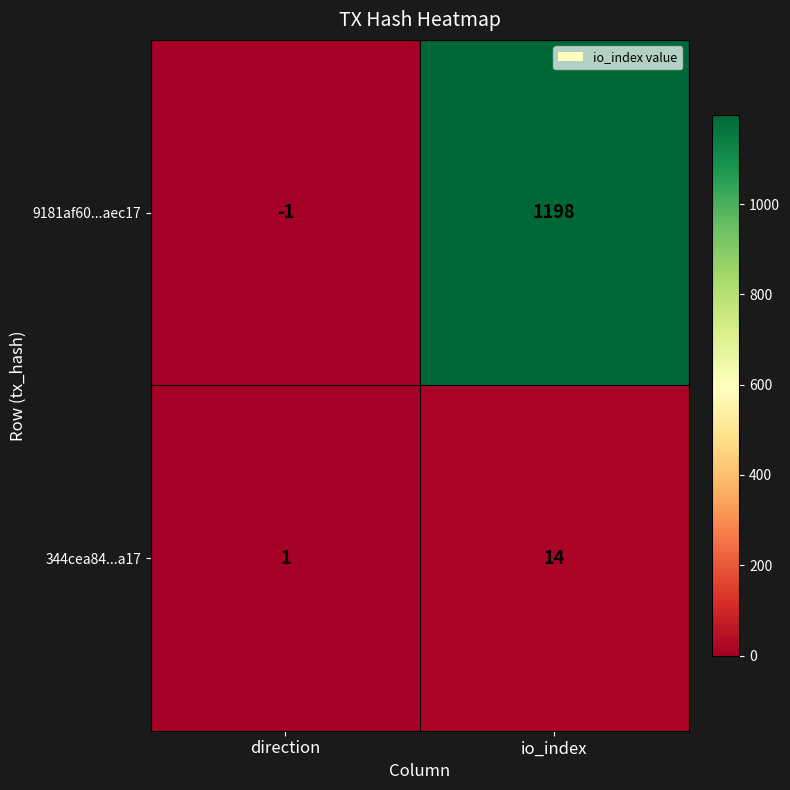

How many data points in 9181af60...aec17 are less than 1198?

1